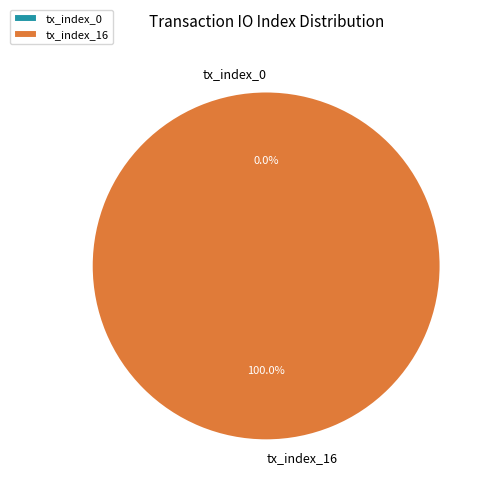

Is the sum of tx_index_16 and tx_index_0 greater than half?

Yes